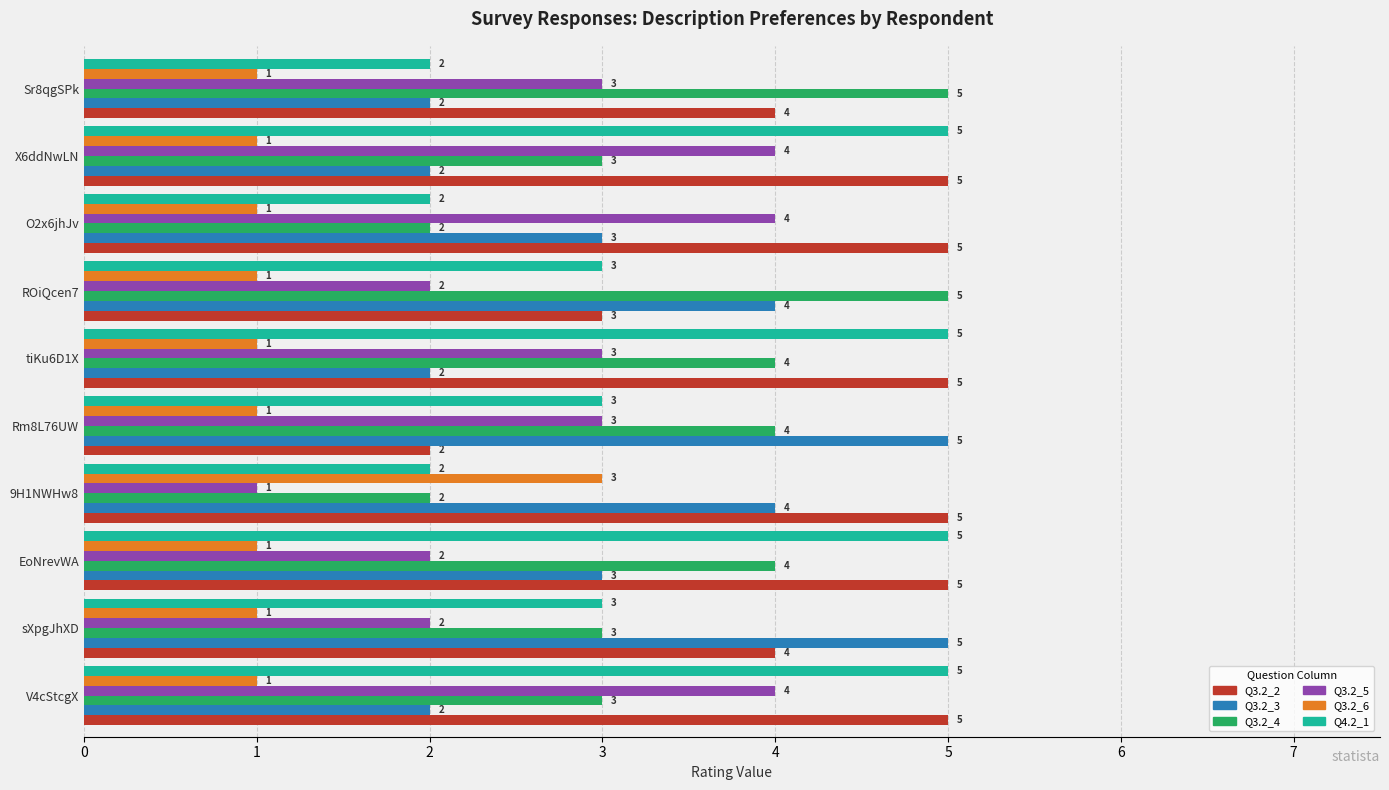

Is it true that Q3.2_5 equals 2 at ROiQcen7?

True